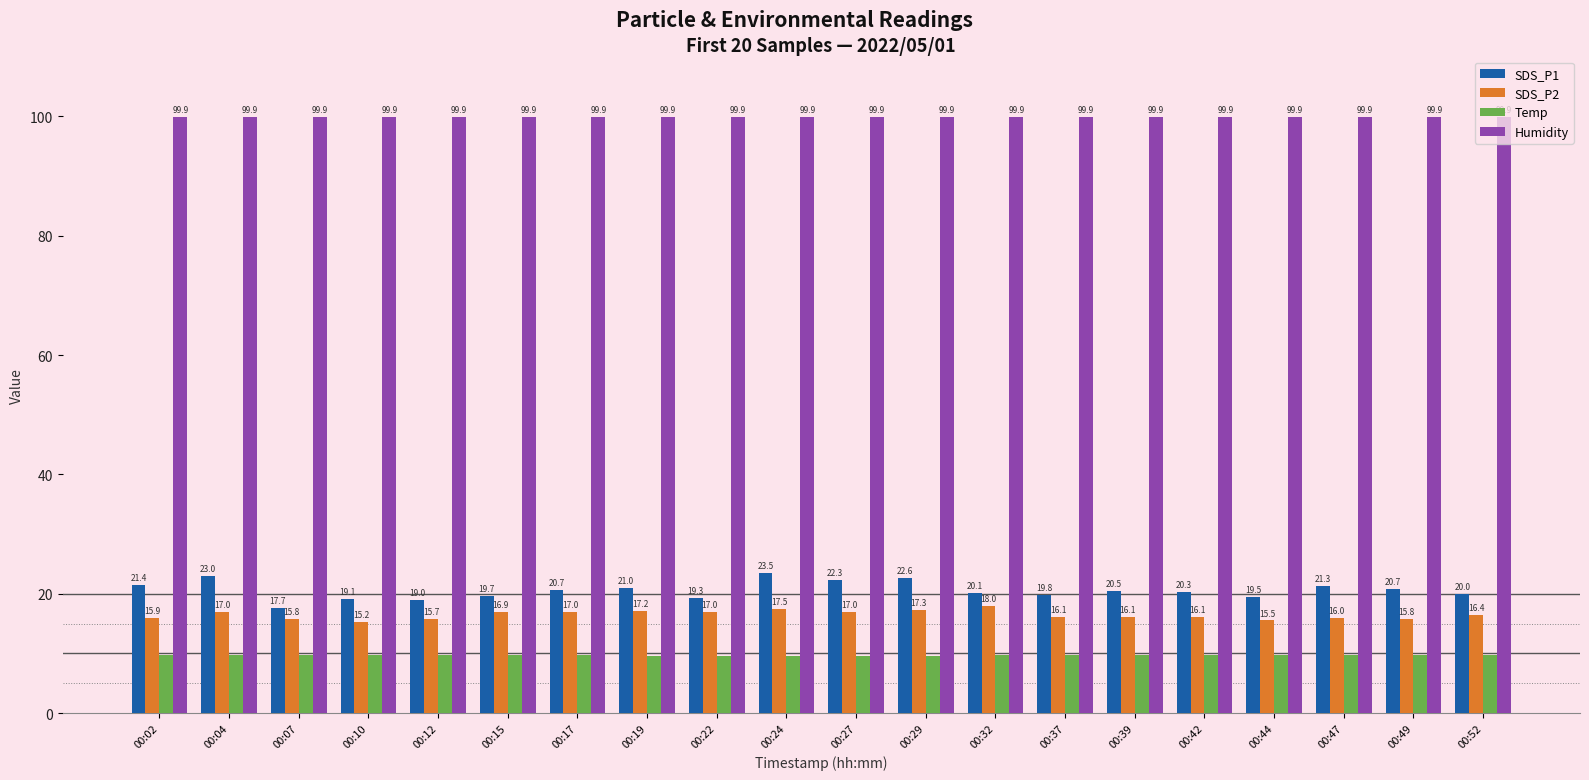

The Temp series shows 4.9 at 00:37. True or false?

False